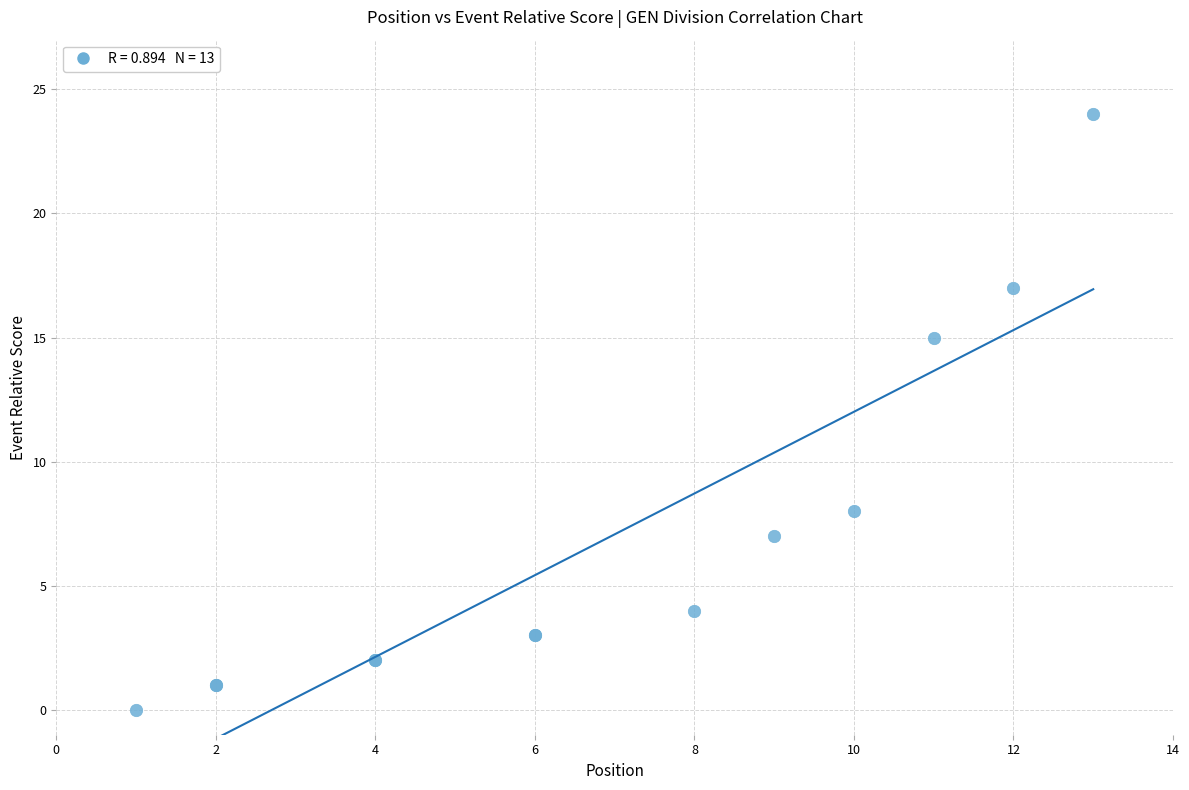

What Y value in the scatter plot is closest to 12?

15